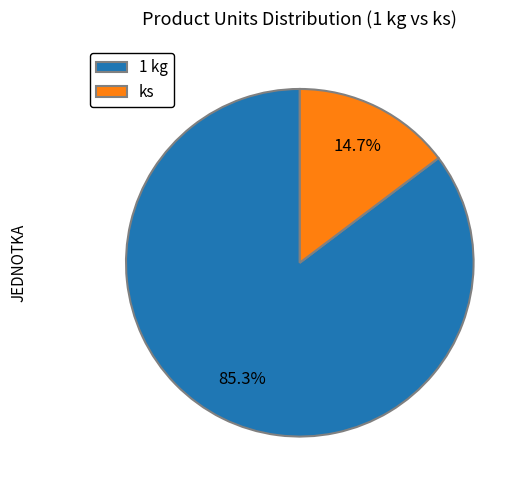

To the nearest percent, what is the difference between the ks and 1 kg slice percentages?

71%